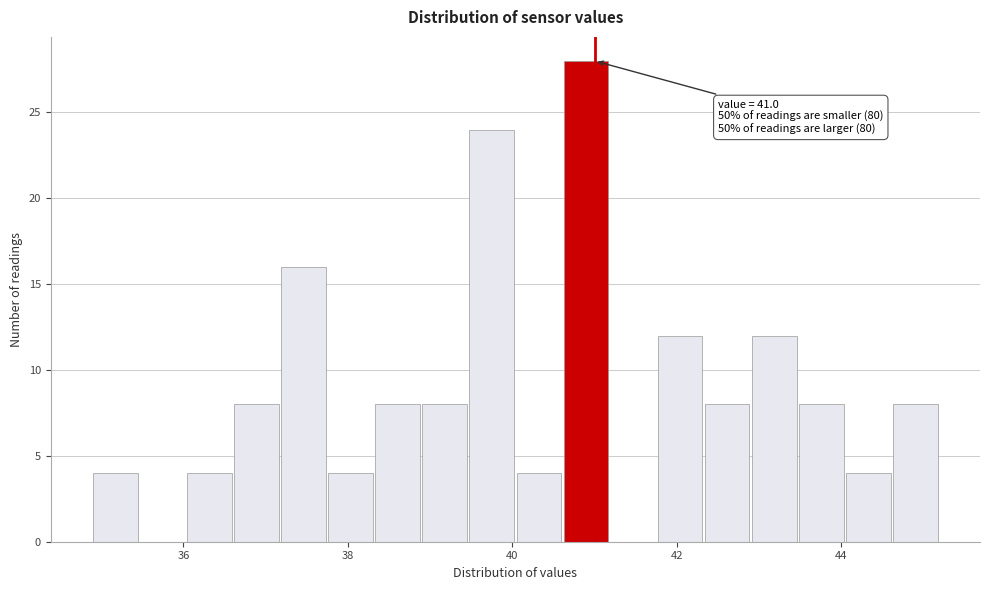

Around what value on the x-axis is the tallest bar? Give the approximate position of its centre, as read against the axis.

40.8